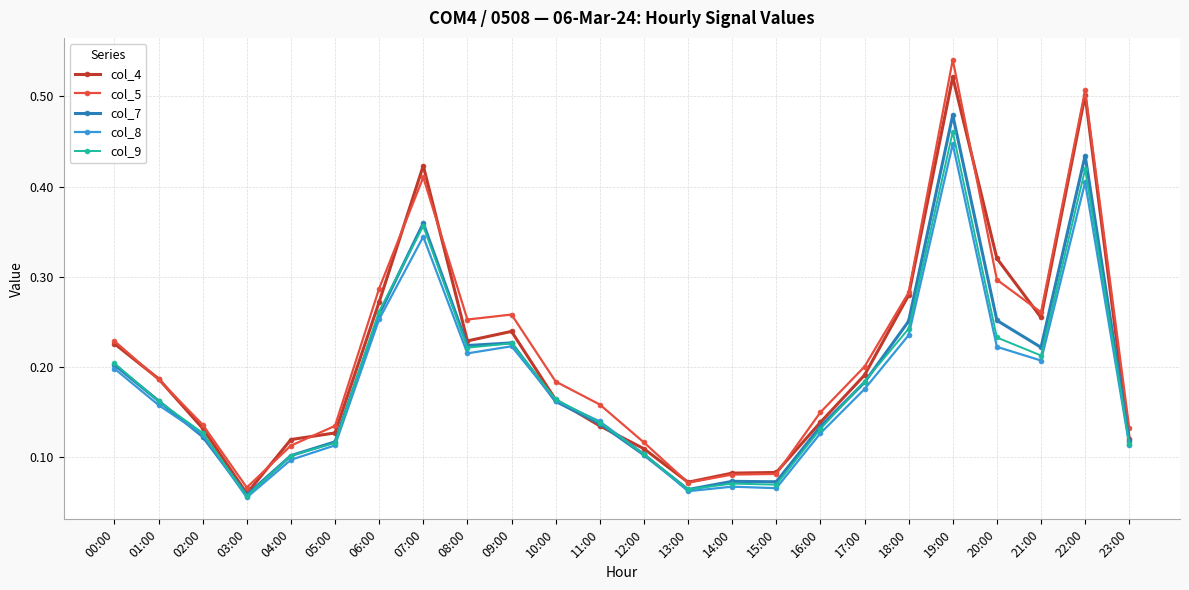

True or false: col_4 and col_5 cross at least once.

True